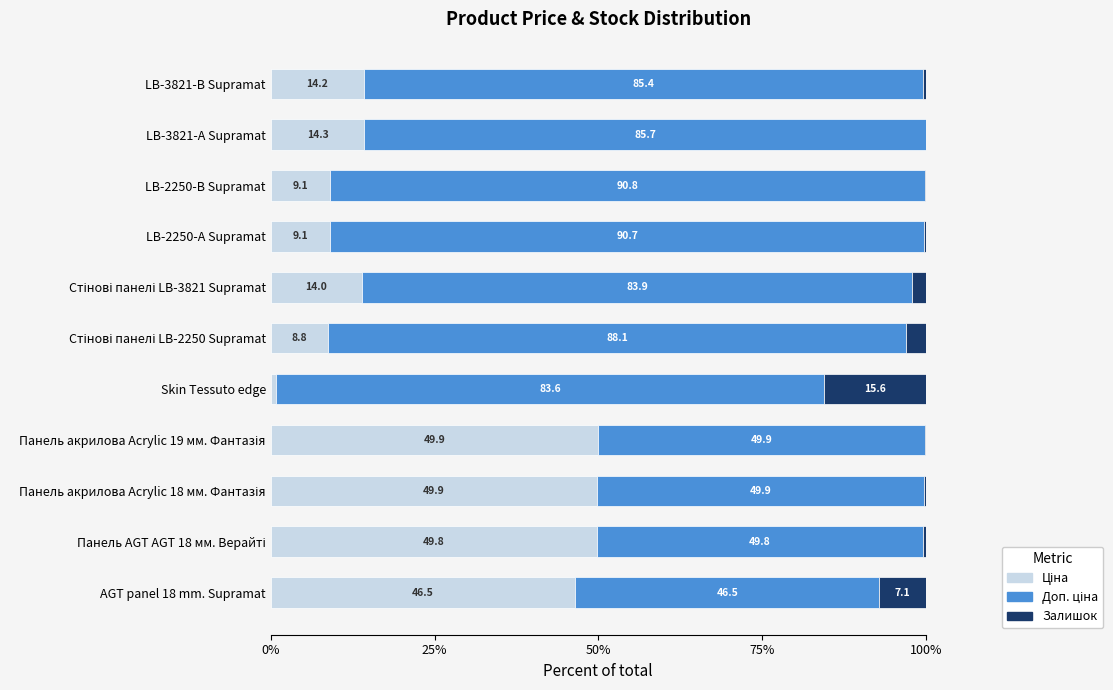

What is the total value across all series at Skin Tessuto edge?

100.0